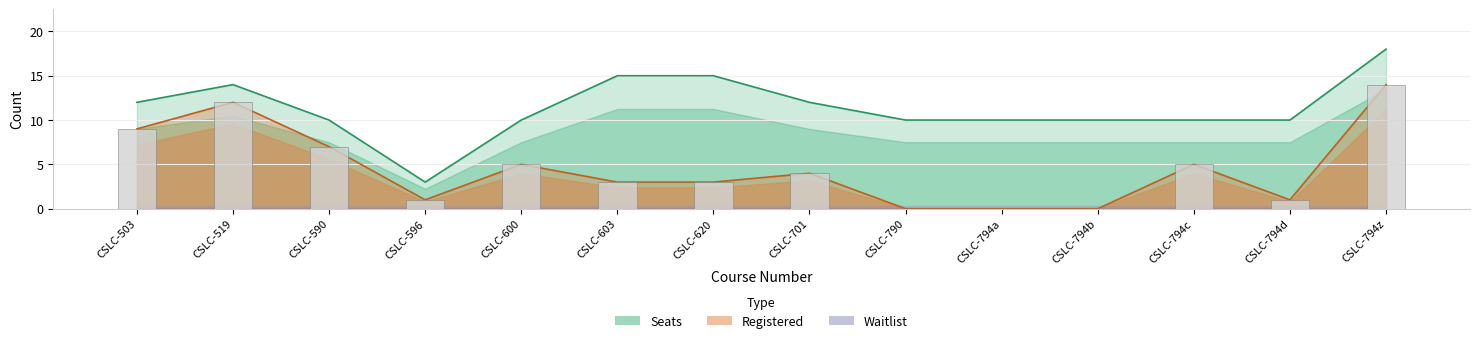

Between CSLC-794b and CSLC-620, which is larger?

CSLC-620